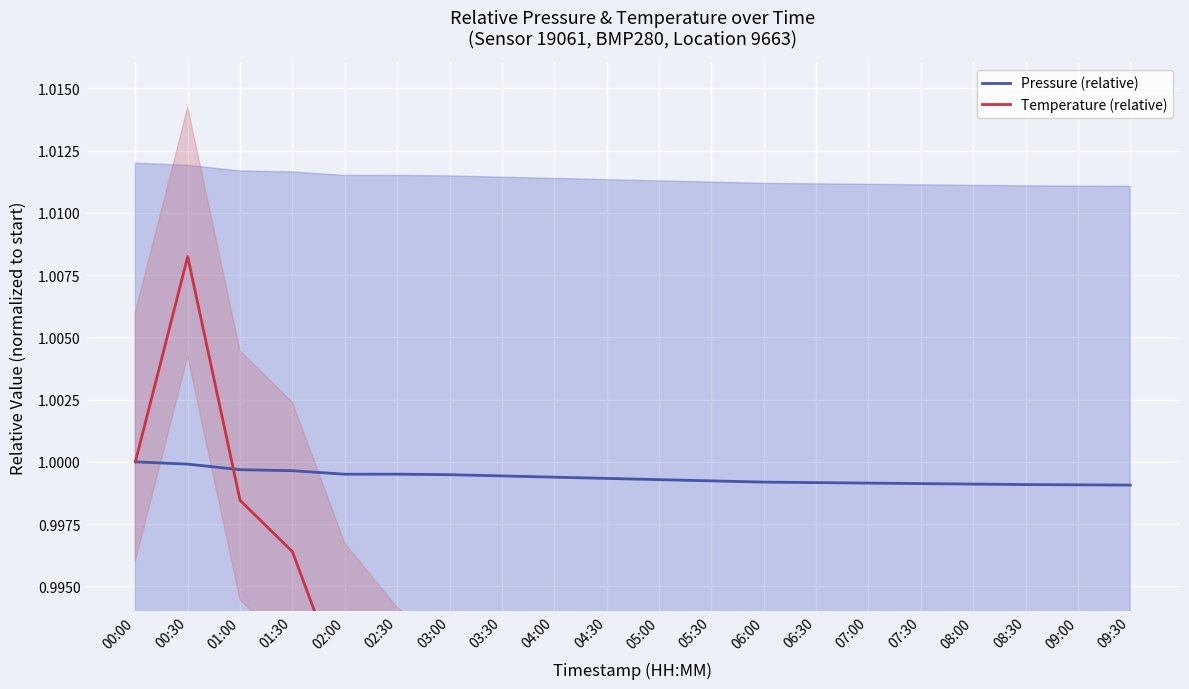

In Temperature (relative), how many points are higher than both neighbors (excluding endpoints)?

1